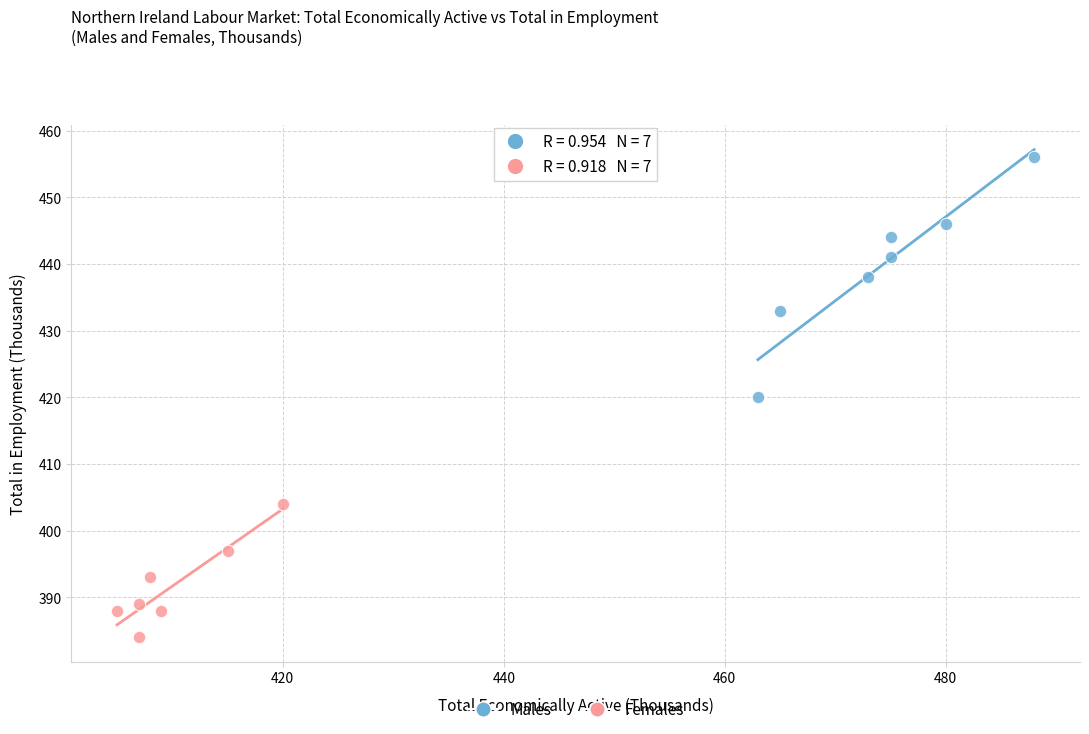

What are all the series names shown in the legend?

Males, Females